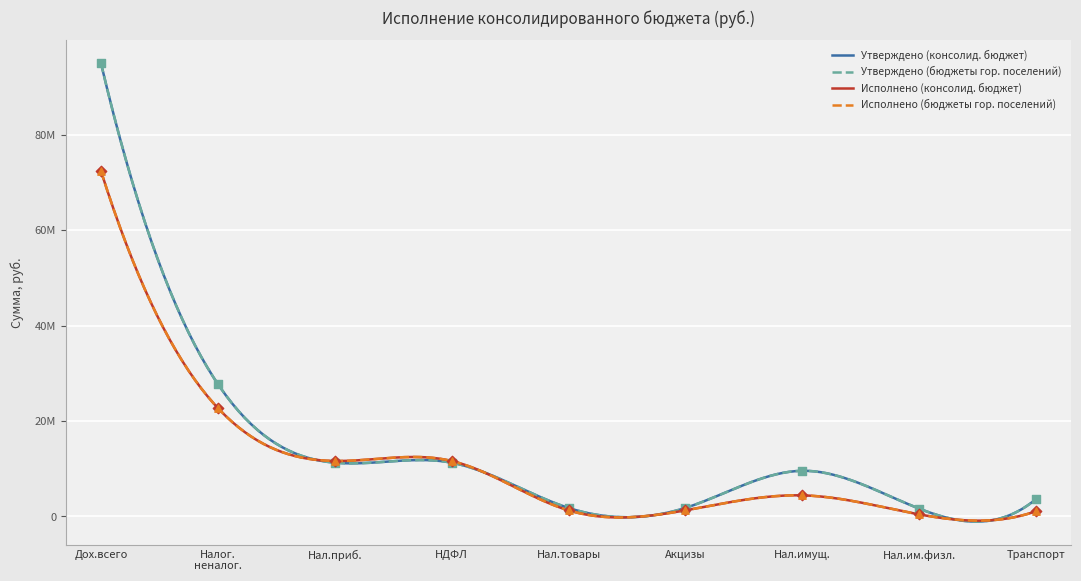

What are all the series names shown in the legend?

Утверждено (консолид. бюджет), Утверждено (бюджеты гор. поселений), Исполнено (консолид. бюджет), Исполнено (бюджеты гор. поселений)